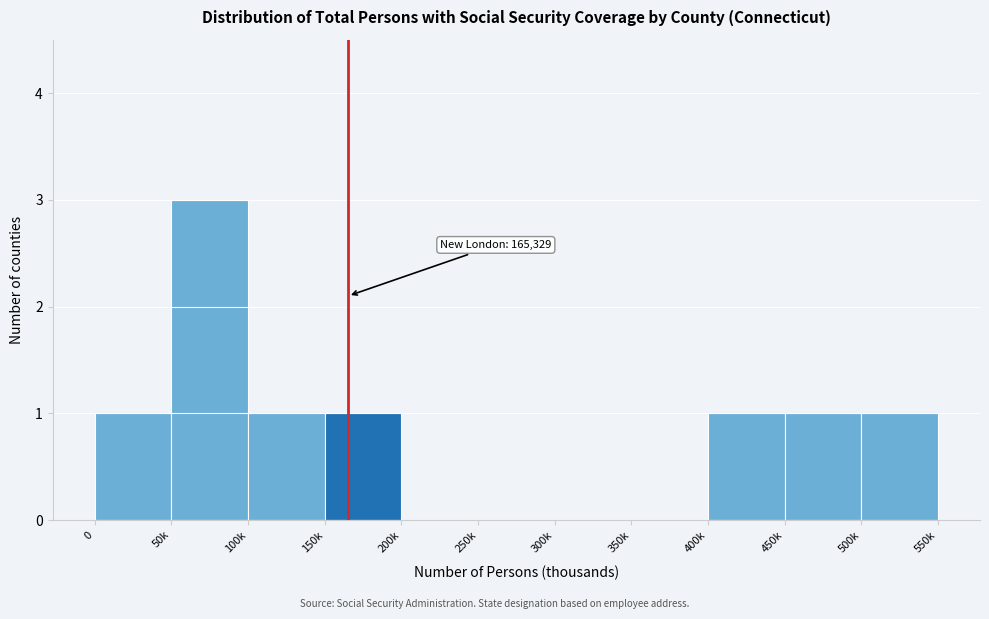

Reading left to right, extract all data points from this chart.

0=1	50k=3	100k=1	150k=1	200k=0	250k=0	300k=0	350k=0	400k=1	450k=1	500k=1